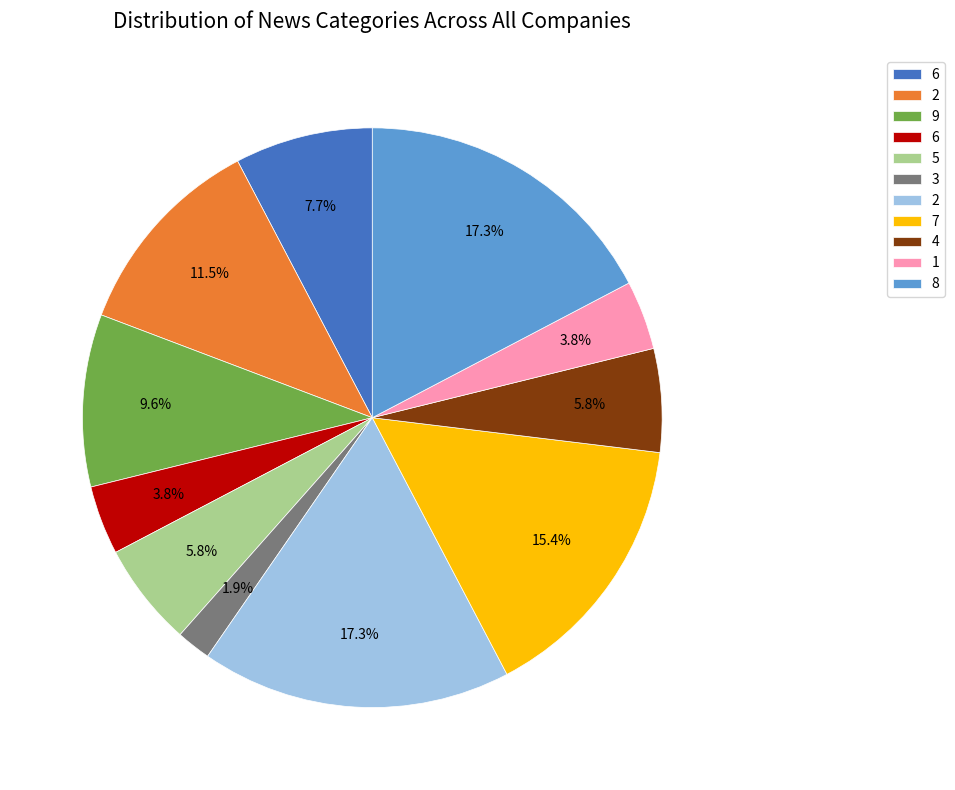

Is there a majority slice in this chart?

No